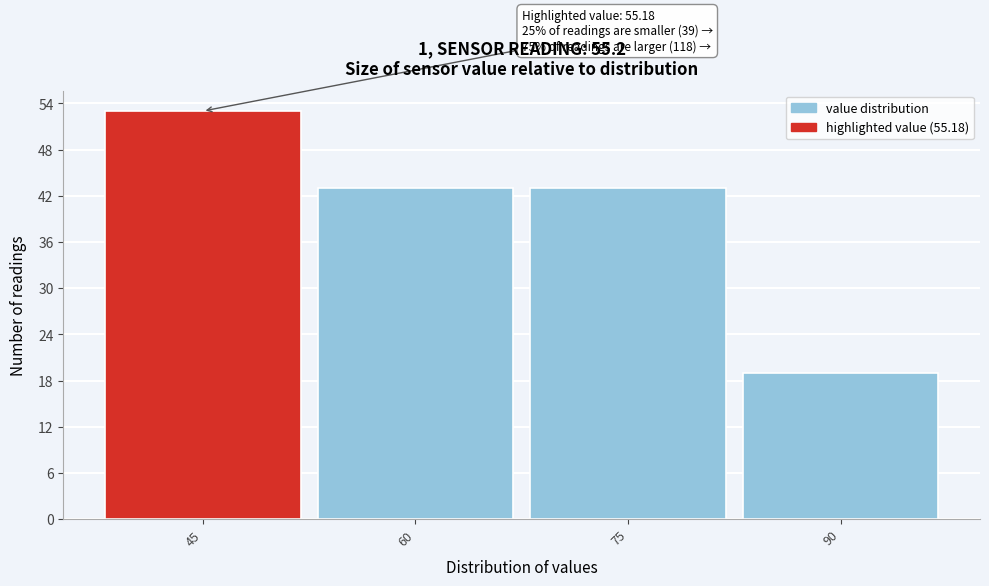

Reading left to right, extract all data points from this chart.

53	43	43	19